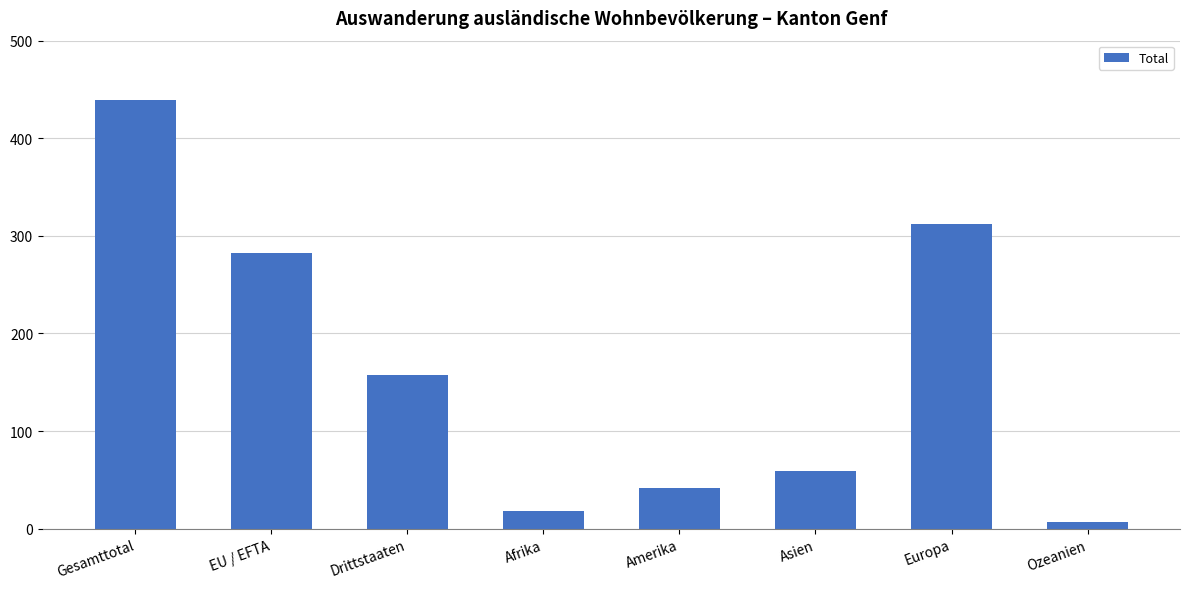

True or false: the data shows 439 at Gesamttotal.

True